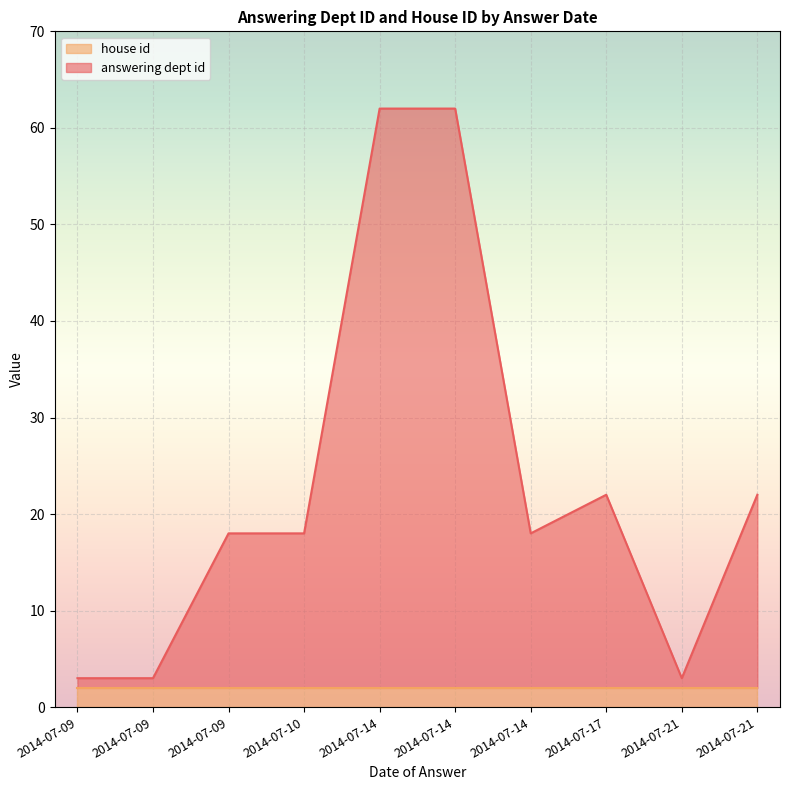

At how many categories does at least one series exceed 52?

2